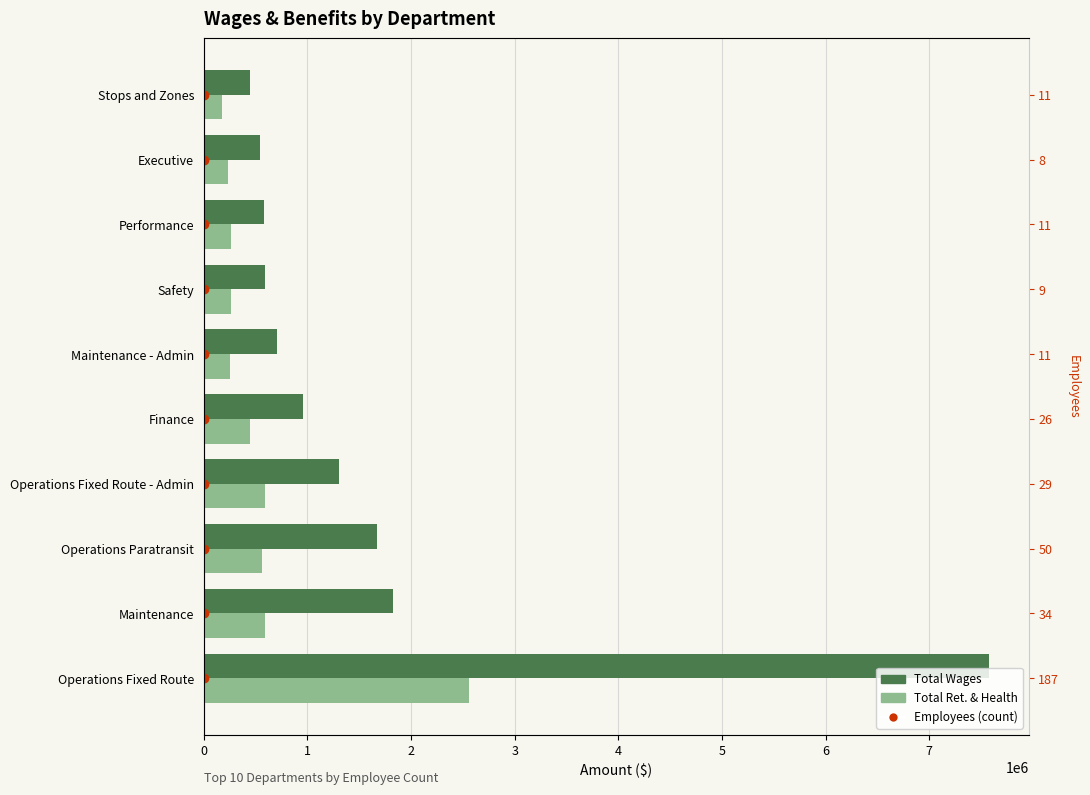

What is the approximate value of Total Retirement & Health Contribution at Safety?

261245